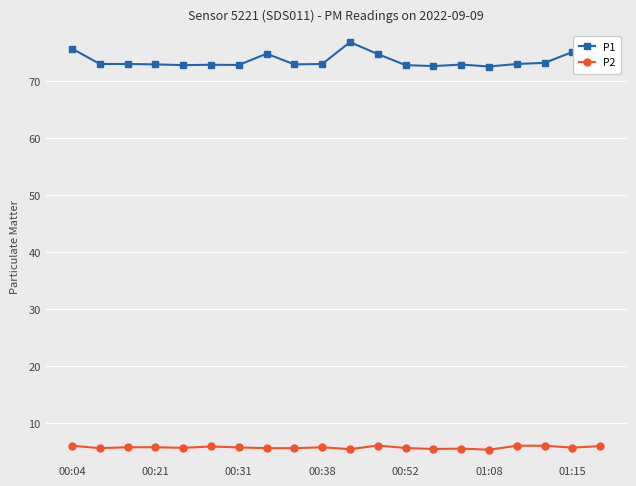

What is the minimum value for P2?

5.4